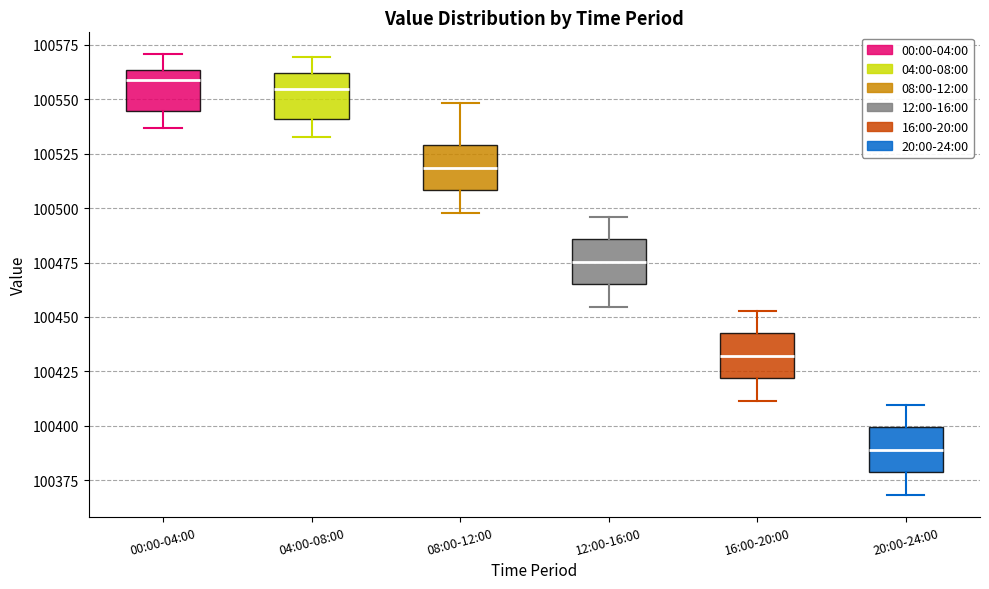

Reading left to right, transcribe this box plot: for each box, give where its median line is, the range the box spans, and where its two whiskers end, as read against the y-axis. The values are not printed on the chart, so give them approximately, as read against the axis.

00:00-04:00: median 100560, box 100545 to 100565, whiskers 100535 to 100570
04:00-08:00: median 100555, box 100540 to 100560, whiskers 100535 to 100570
08:00-12:00: median 100520, box 100510 to 100530, whiskers 100500 to 100550
12:00-16:00: median 100475, box 100465 to 100485, whiskers 100455 to 100495
16:00-20:00: median 100430, box 100420 to 100445, whiskers 100410 to 100455
20:00-24:00: median 100390, box 100380 to 100400, whiskers 100370 to 100410